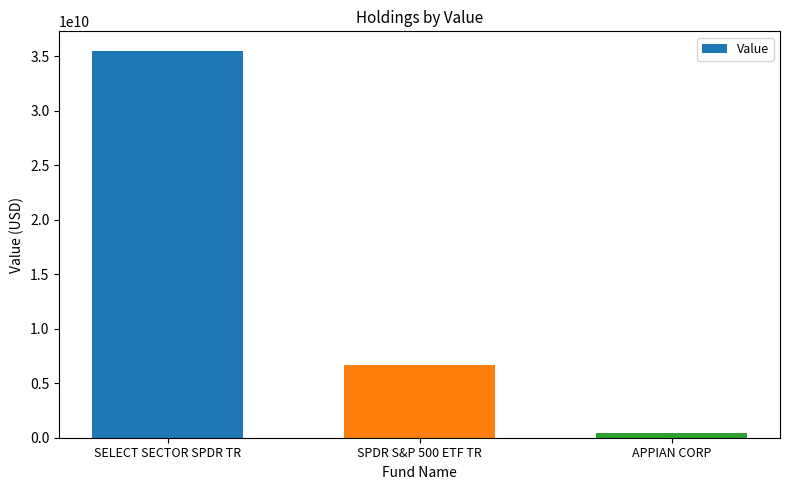

How many data points does each series have?

3